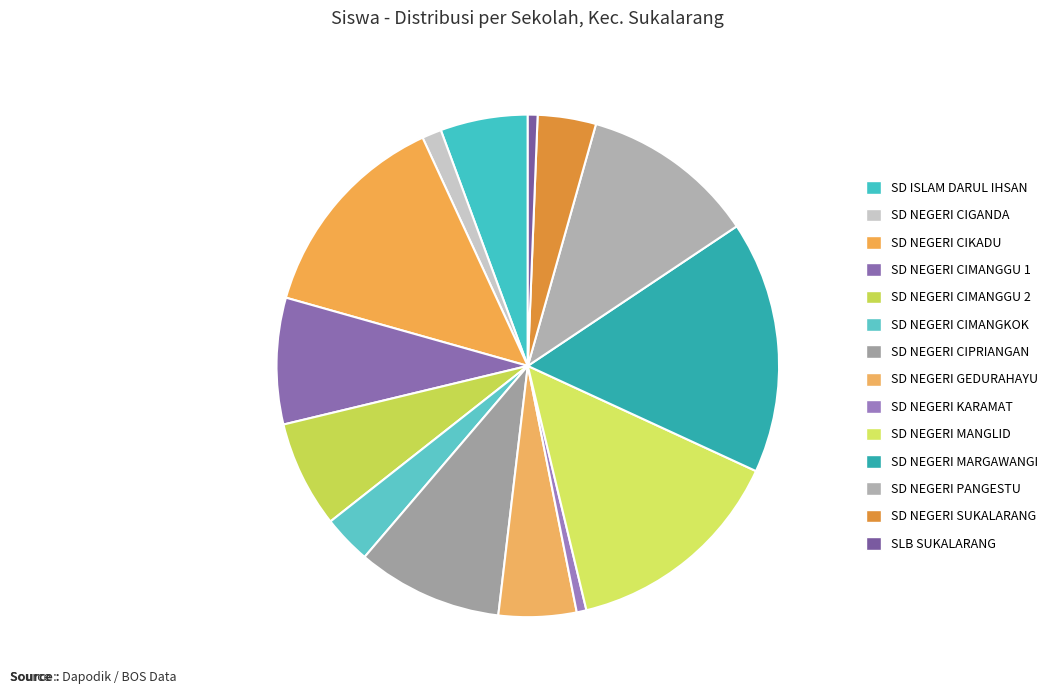

Combined, do SD NEGERI CIMANGKOK and SD NEGERI SUKALARANG account for over 50%?

No